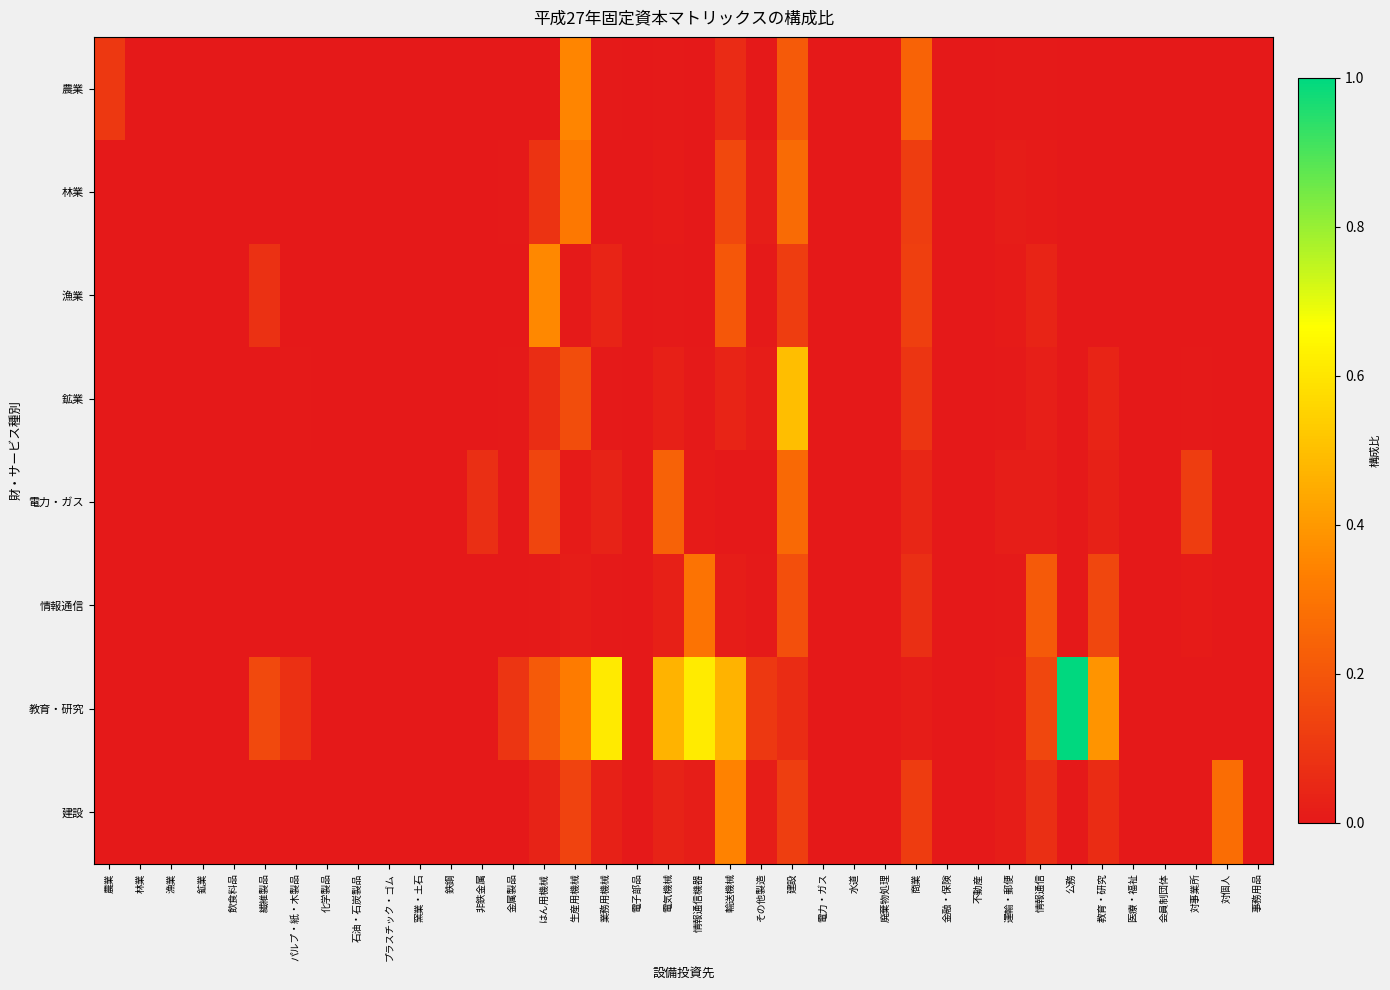

Count the number of data series in this chart.

8